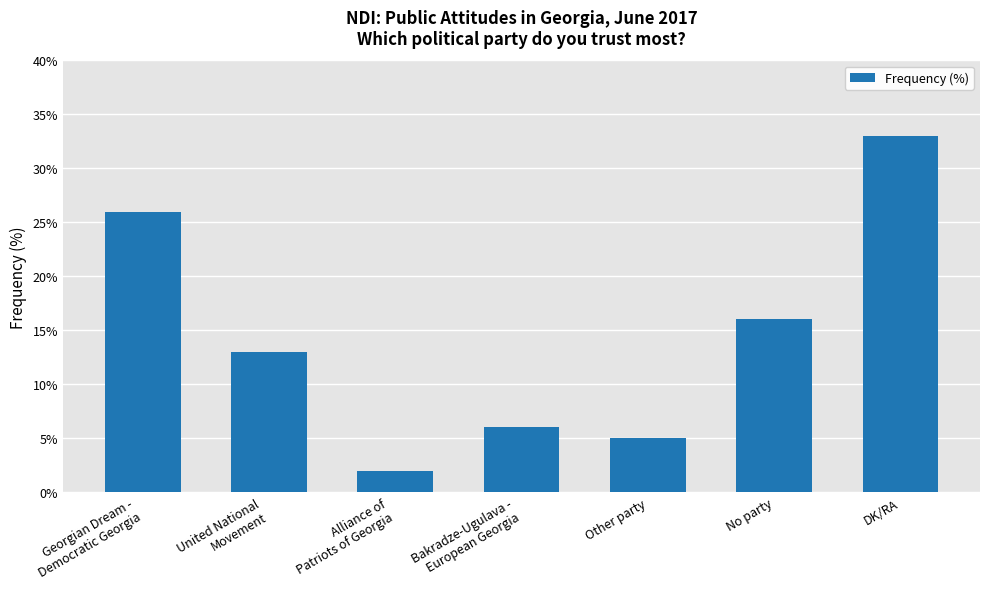

What is the label of the 7th bar from the left?

DK/RA